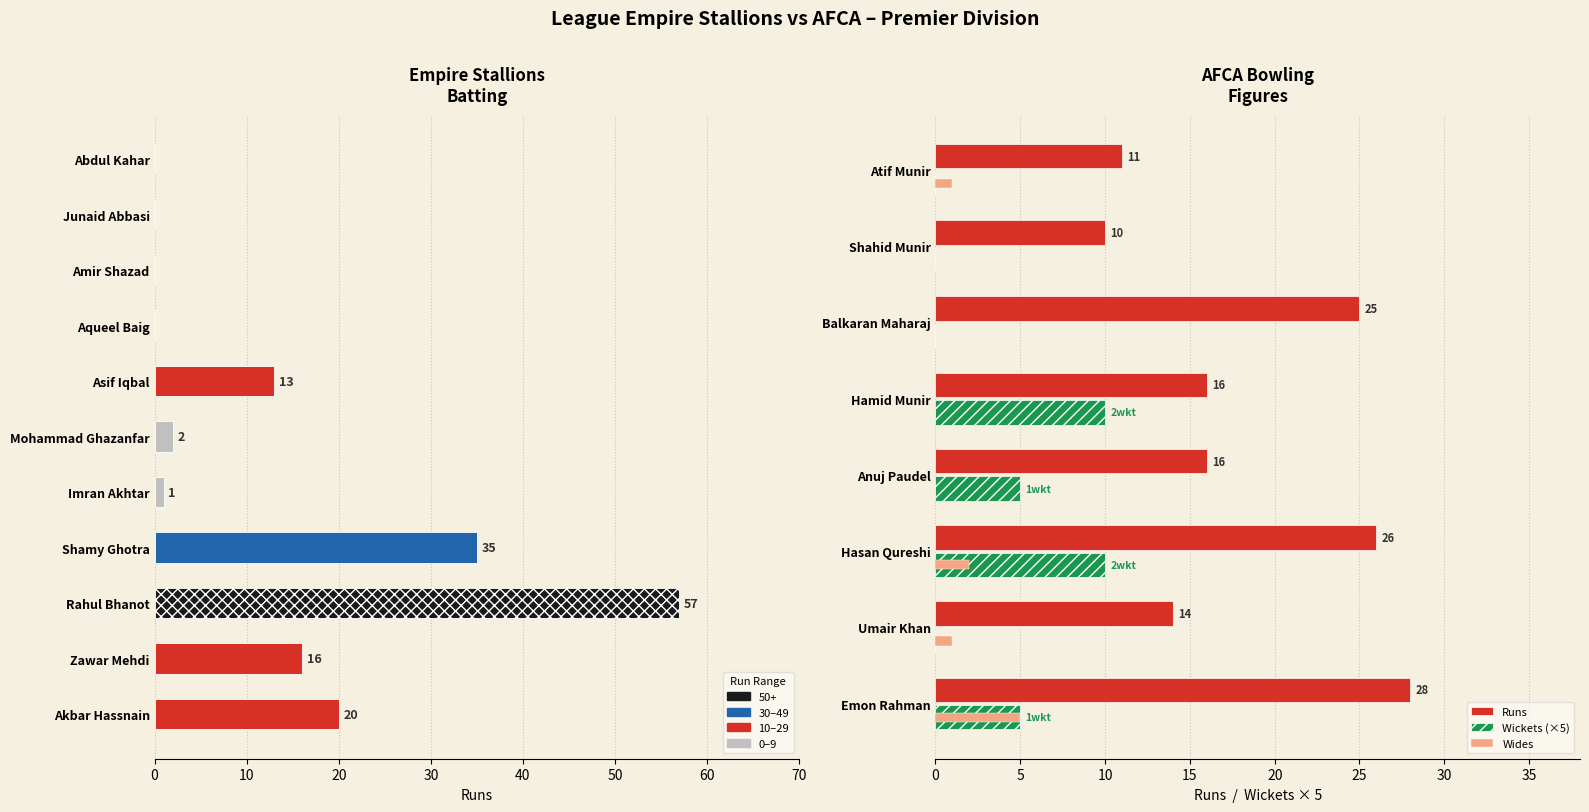

Which series has the largest total across all categories?

Runs